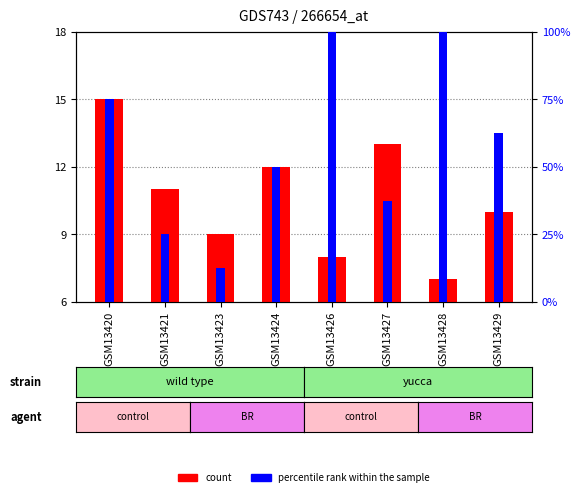

Between GSM13428 and GSM13421, which is larger?

GSM13421